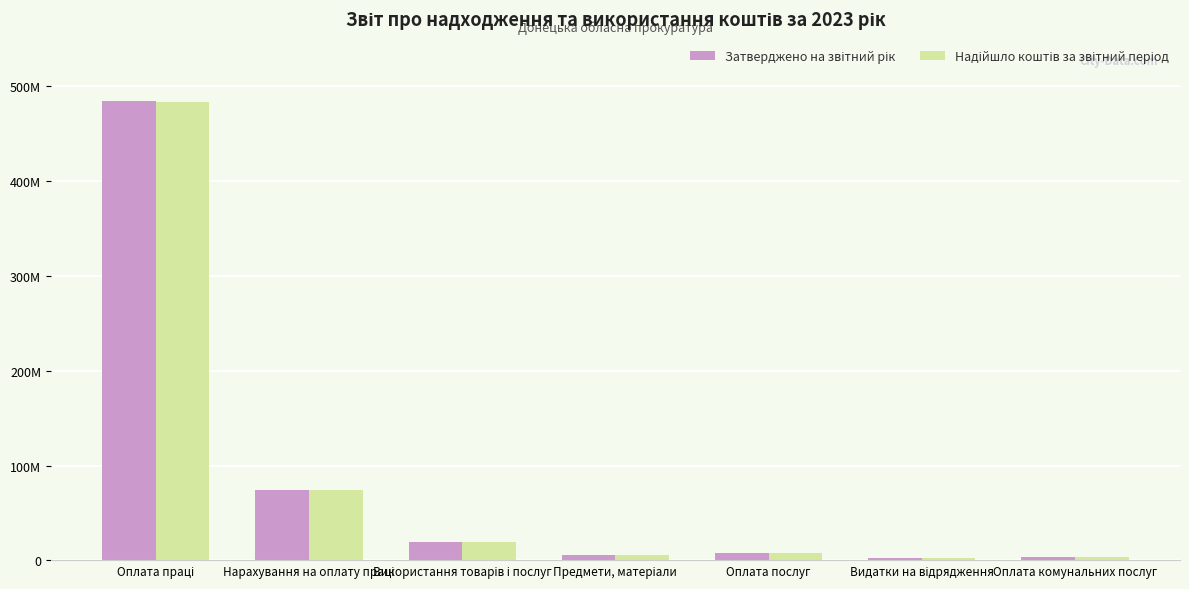

At which label is Затверджено на звітний рік closest to 243176887?

Нарахування на оплату праці